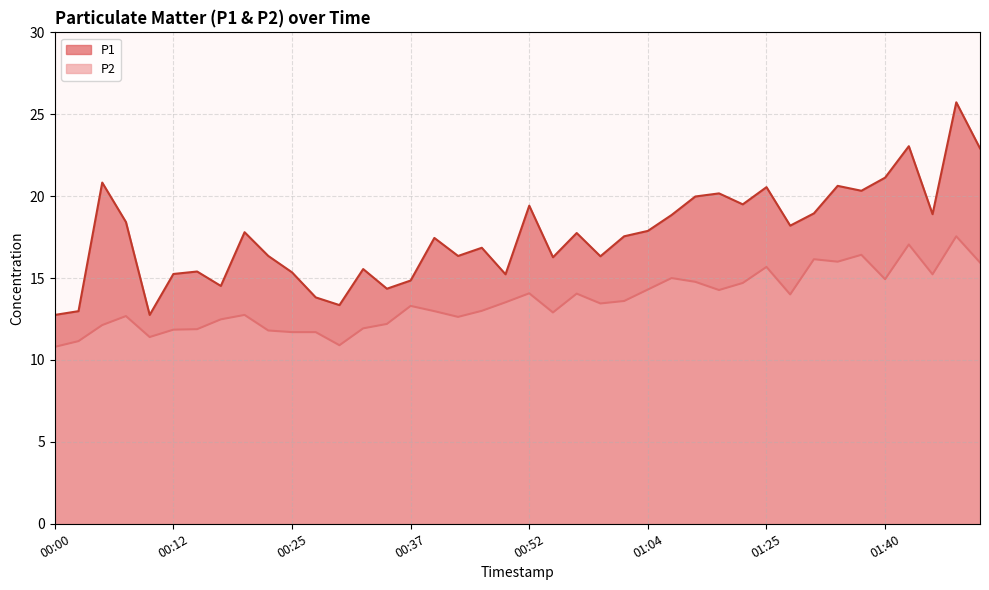

True or false: P1 and P2 cross at least once.

False